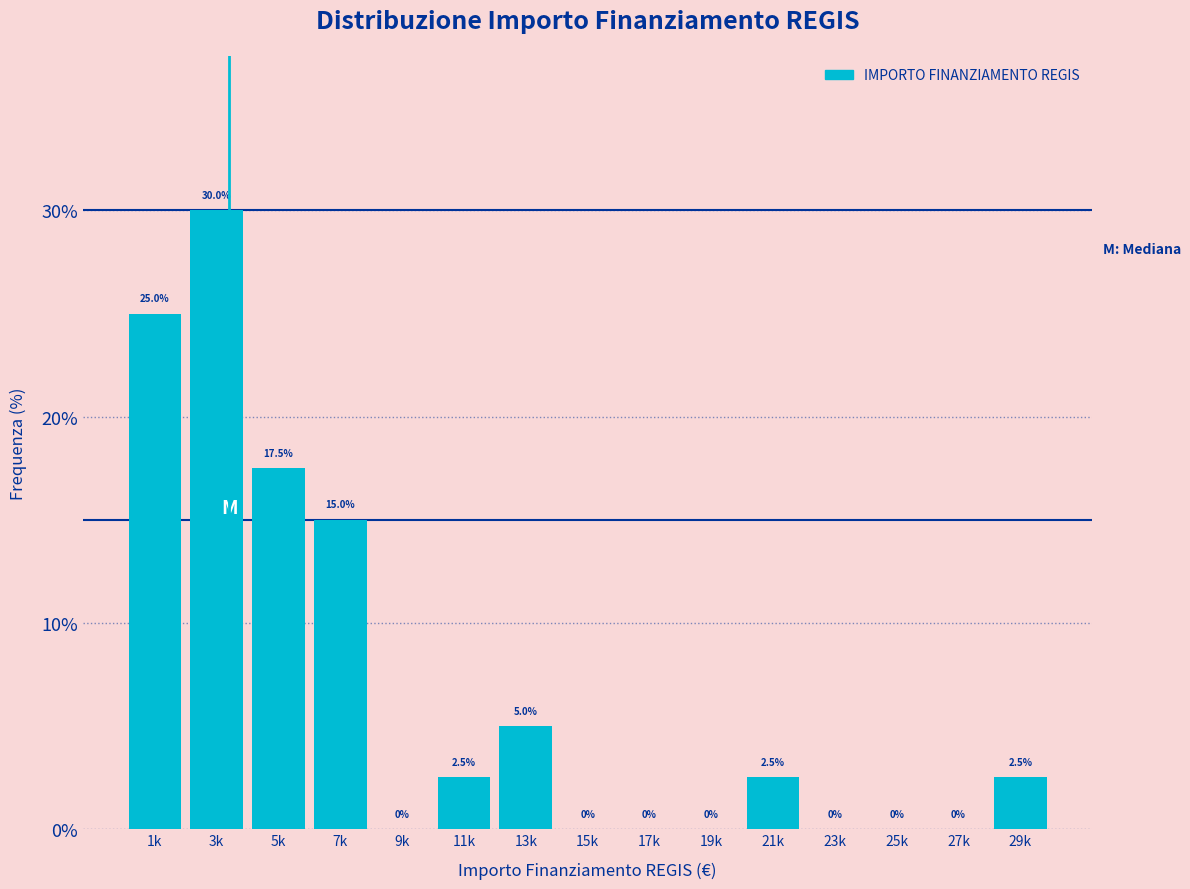

Reading right to left, transcribe all the data shown in this chart.

29k=2.5	27k=0.0	25k=0.0	23k=0.0	21k=2.5	19k=0.0	17k=0.0	15k=0.0	13k=5.0	11k=2.5	9k=0.0	7k=15.0	5k=17.5	3k=30.0	1k=25.0